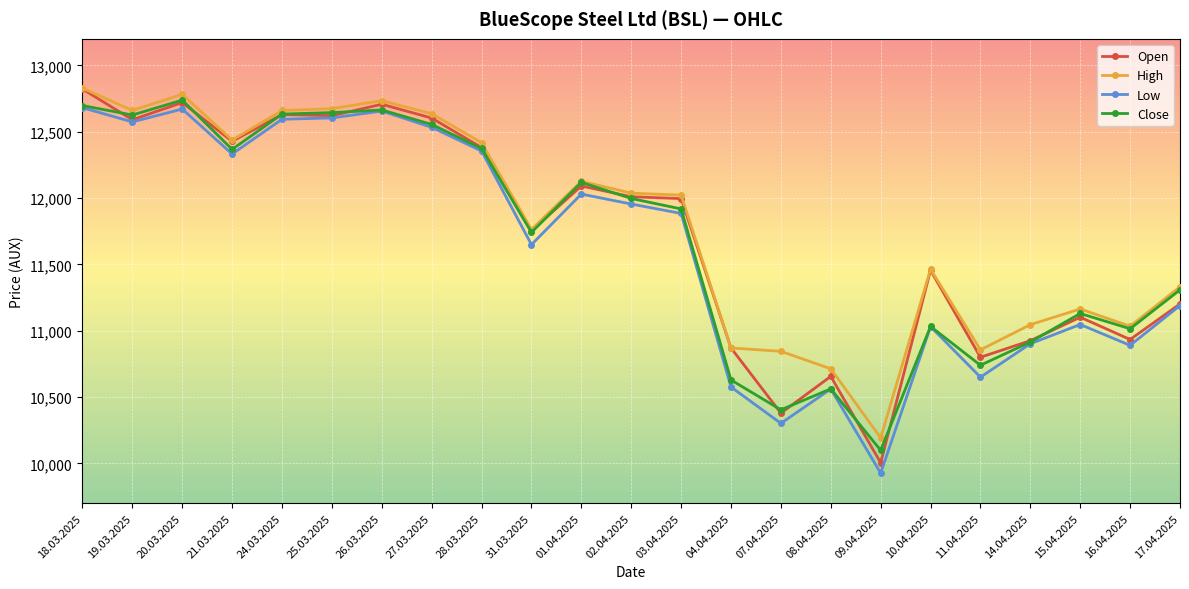

At which label does Open reach its peak?

18.03.2025